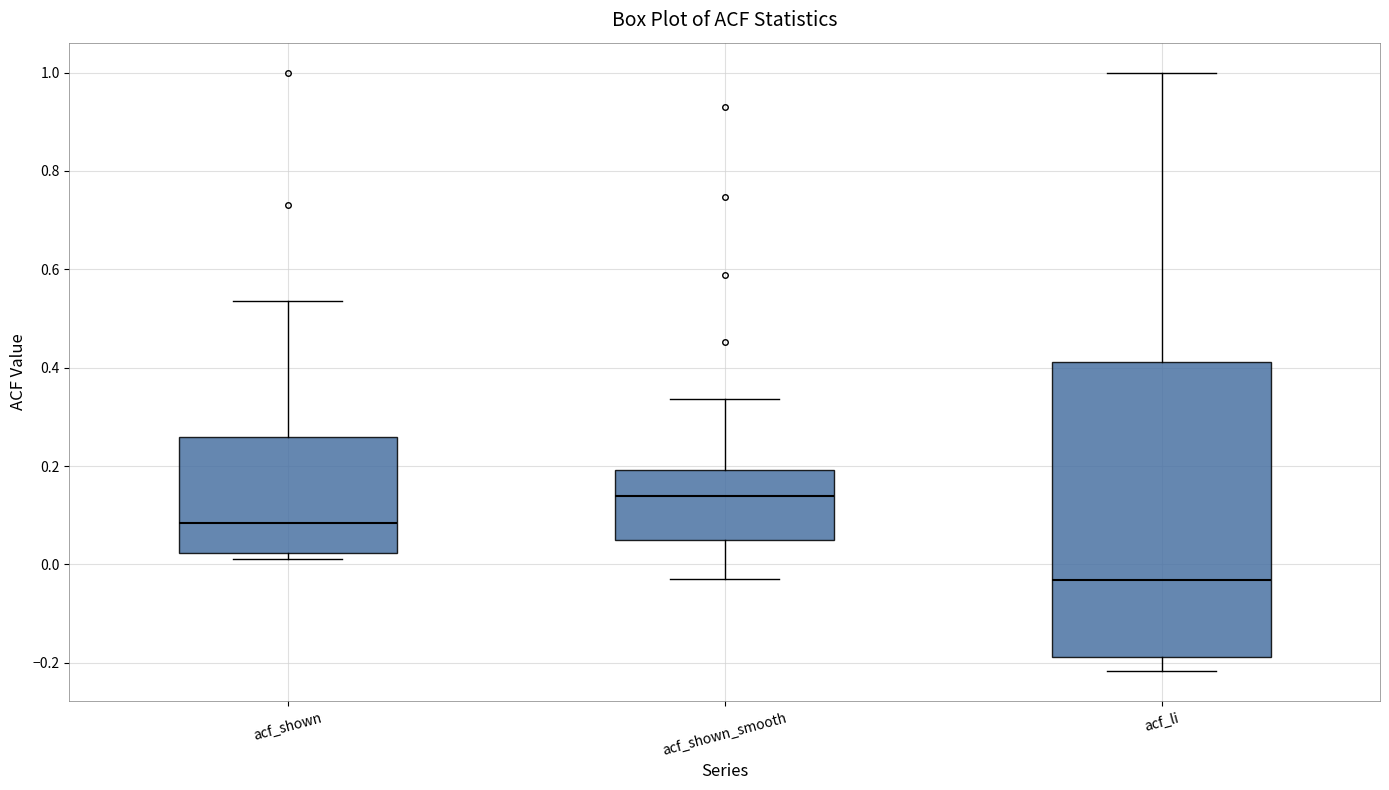

Reading left to right, transcribe this box plot: for each box, give where its median line is, the range the box spans, and where its two whiskers end, as read against the y-axis. The values are not printed on the chart, so give them approximately, as read against the axis.

acf_shown: median 0.08, box 0.02 to 0.26, whiskers 0.02 (just below the box's lower edge) to 0.54
acf_shown_smooth: median 0.14, box 0.06 to 0.20, whiskers -0.02 to 0.34
acf_li: median -0.04, box -0.18 to 0.42, whiskers -0.22 to 1.00